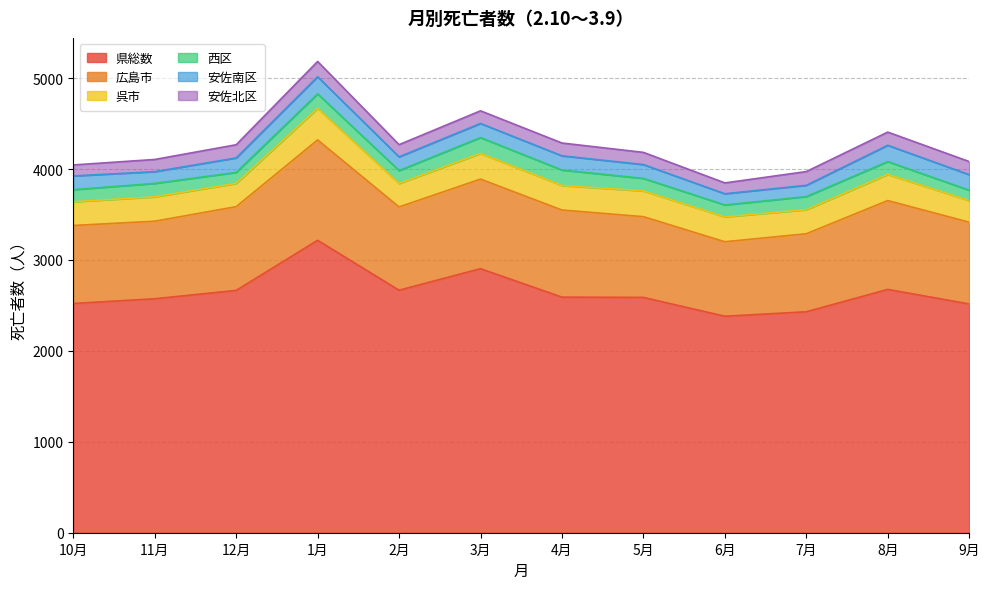

Where is the first local maximum for 安佐北区?

1月